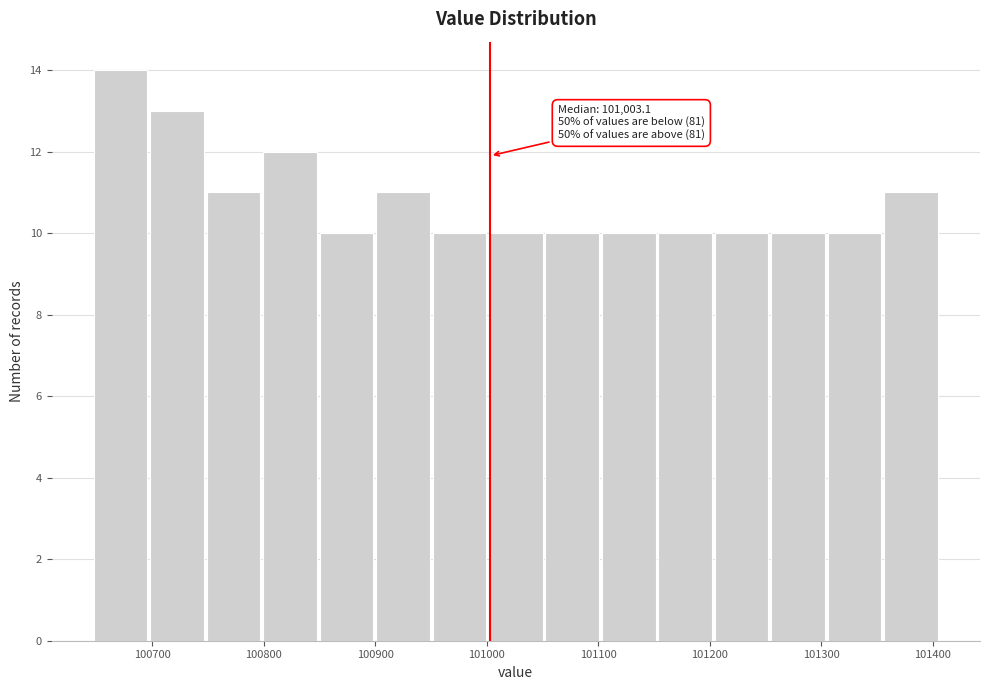

Which range on the x-axis has the tallest bar?

100650 to 100700